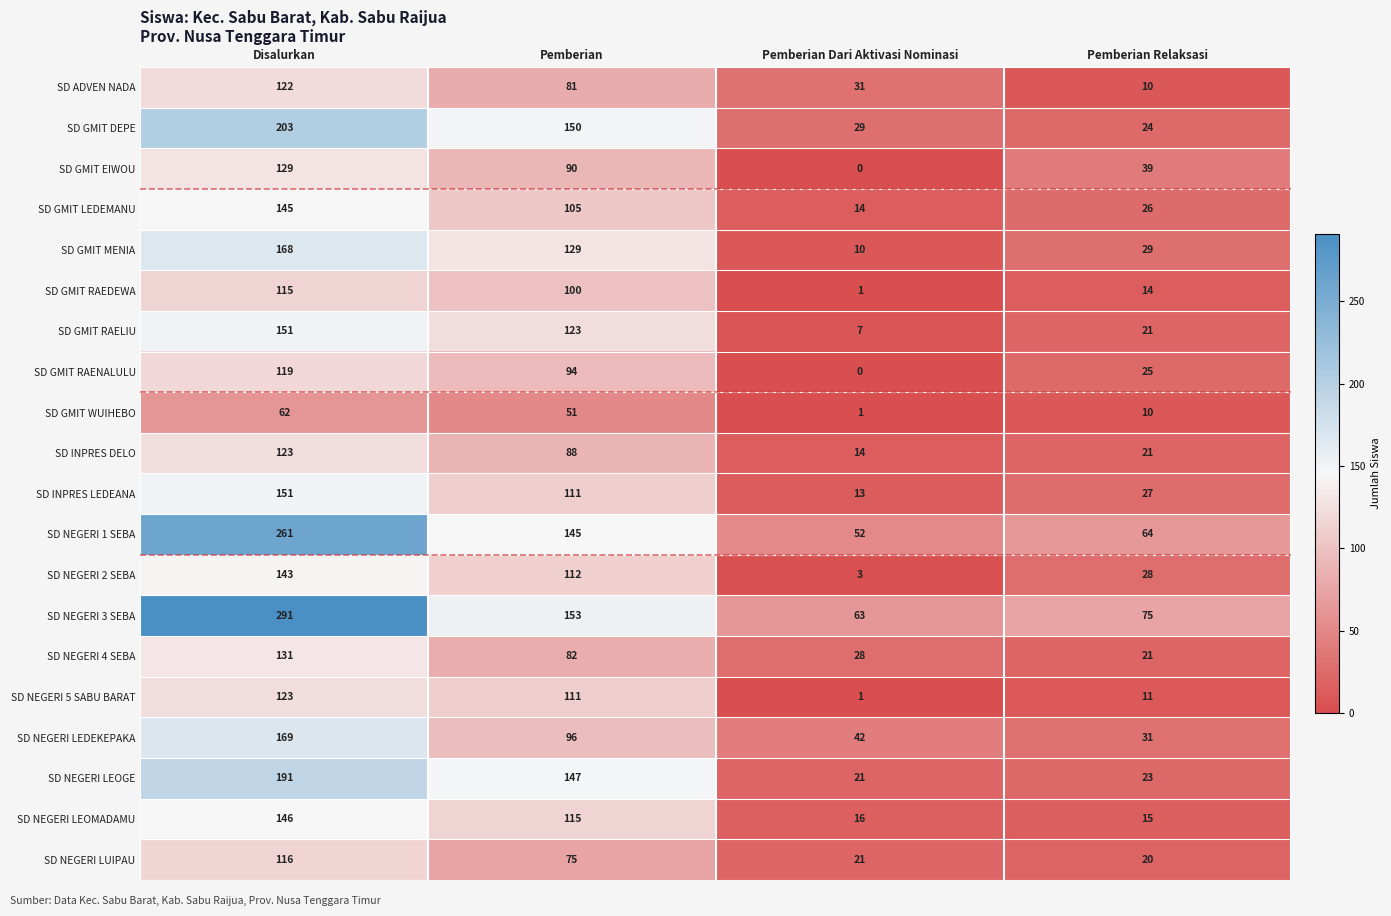

What is the difference between the highest and lowest values at Disalurkan?

229